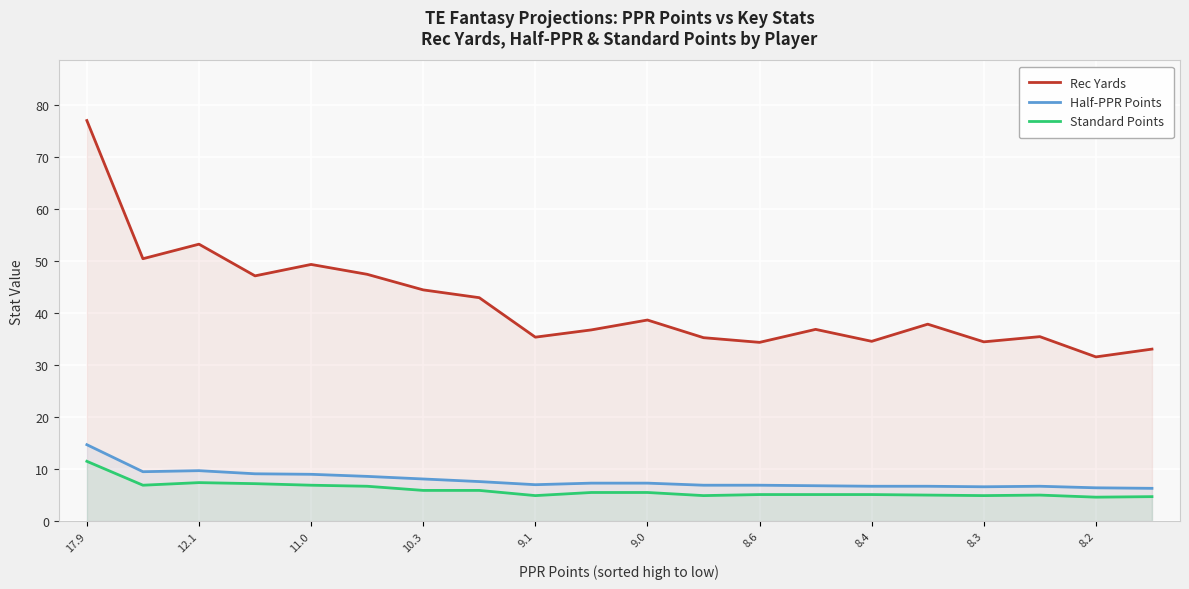

Which series has the largest range (max minus min)?

Rec Yards